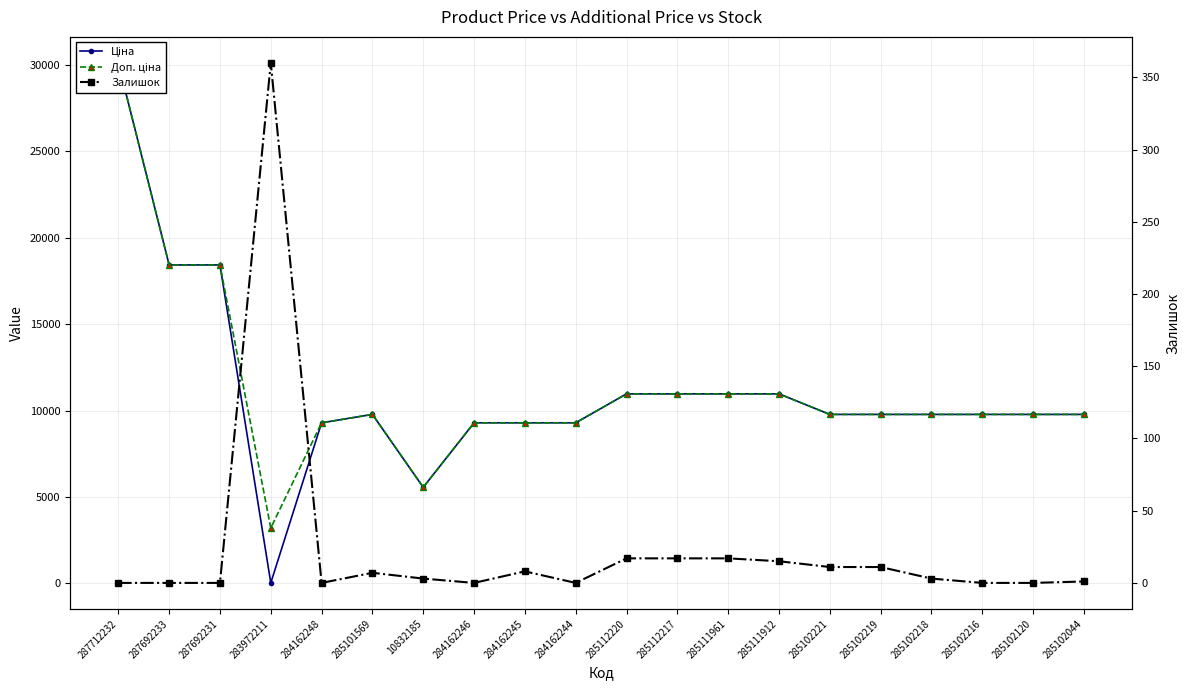

The value of Доп. ціна at 285111912 is 19557.6. True or false?

False